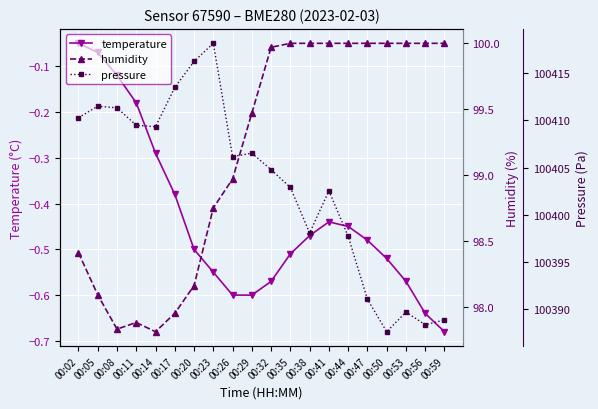

How many interior local peaks does the temperature series have?

1